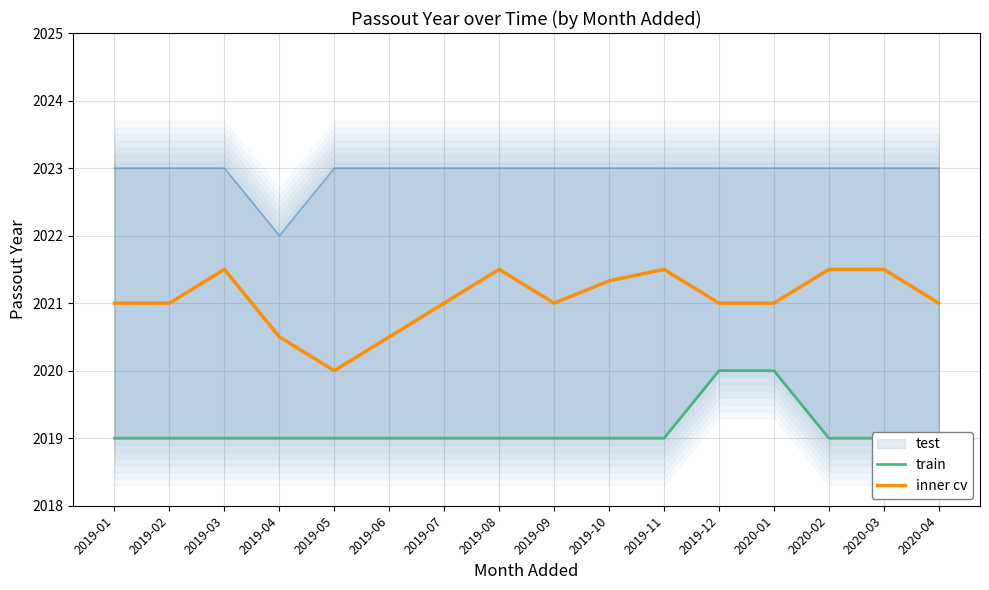

True or false: train has a value of 2019.0 at 2019-03.

True